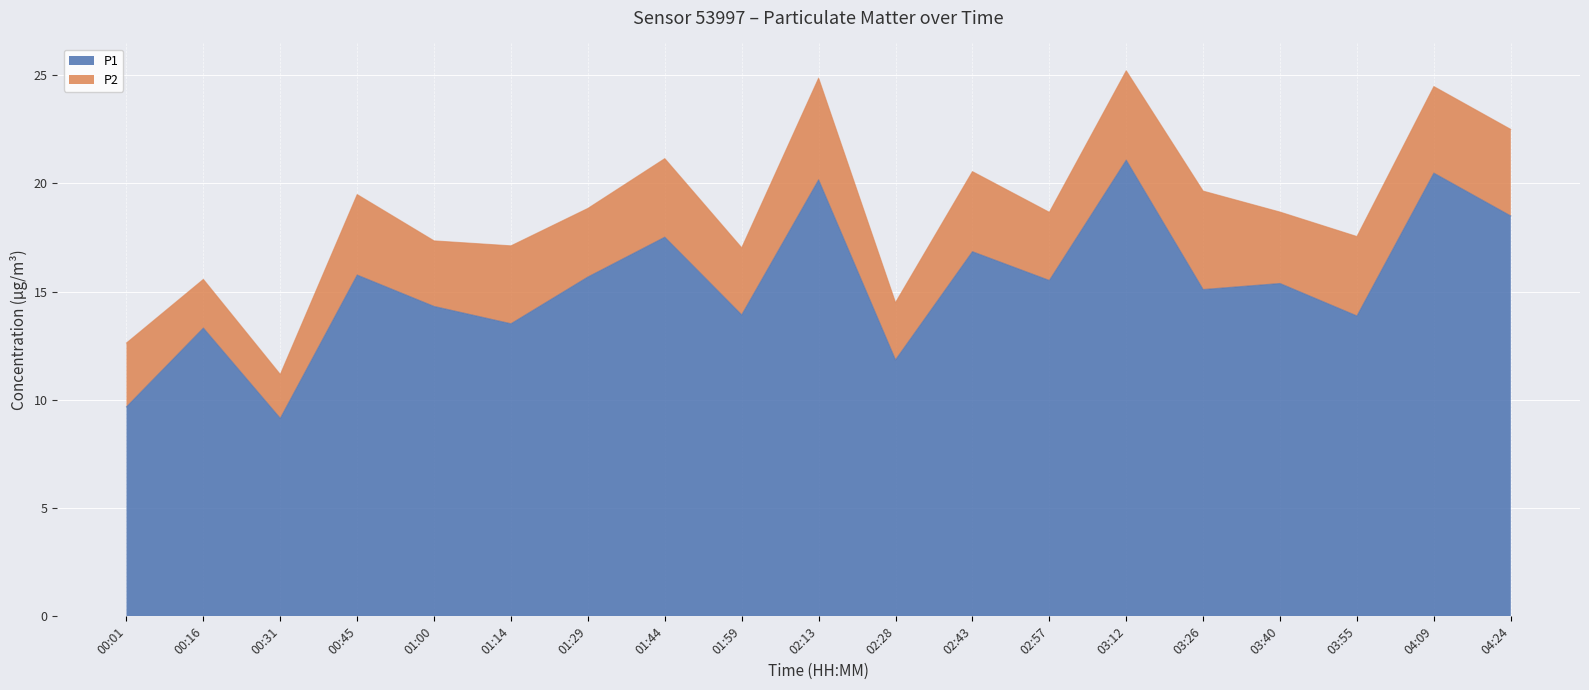

How many points are lower than both their immediate neighbors (excluding endpoints)?

7